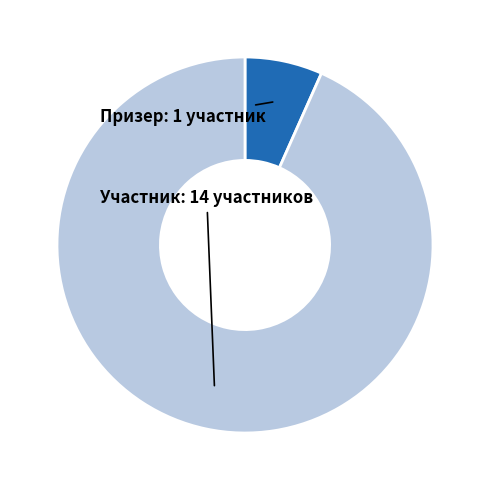

Approximately how many times larger is the value at Участник compared to Призер?

14.0